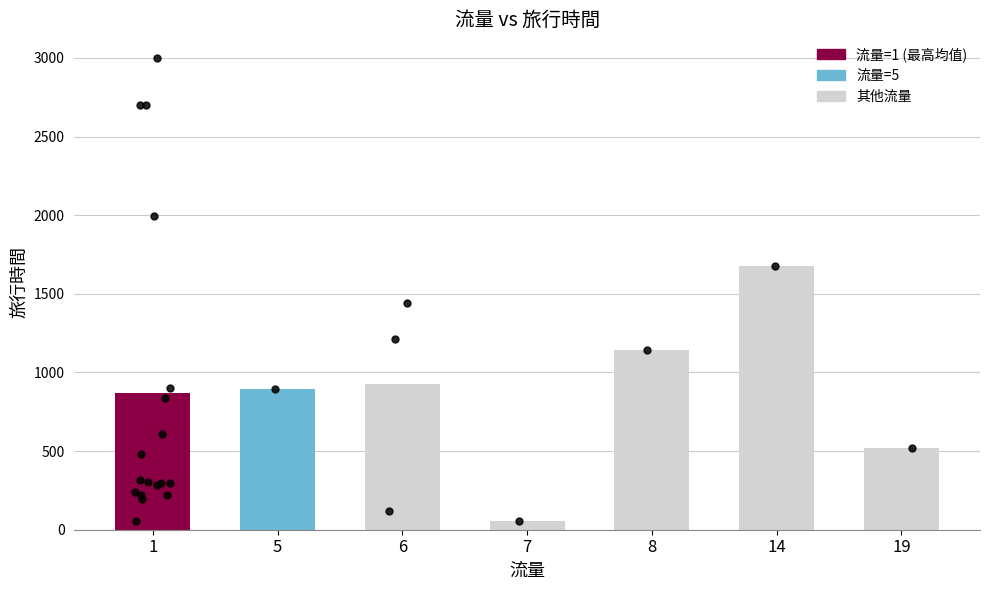

What is the change in value from 1 to 14?

+803.9